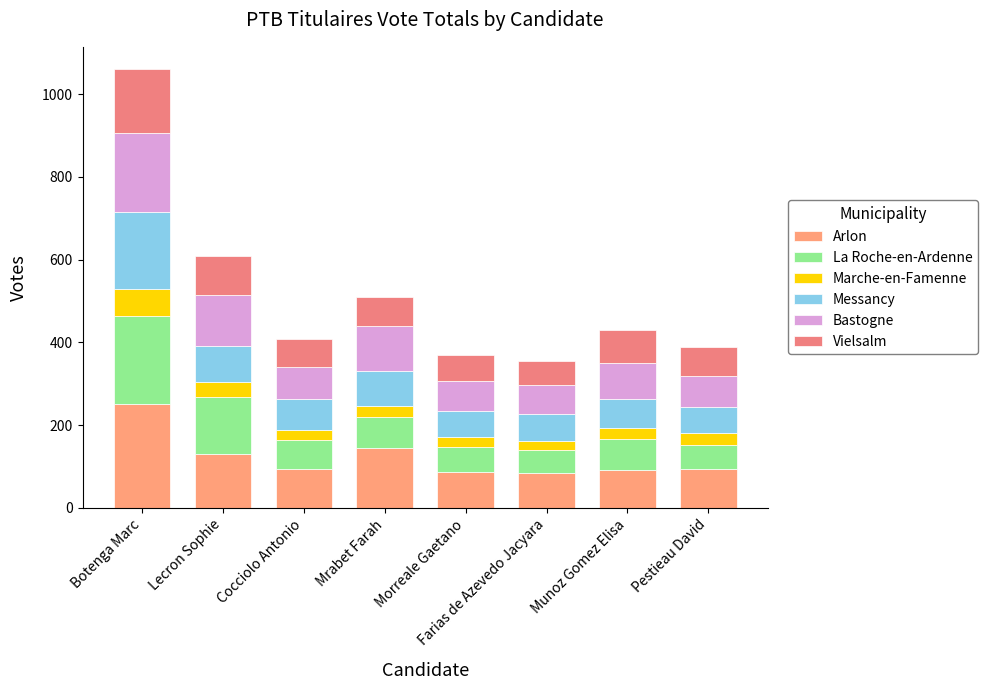

Does the chart contain any negative values?

No